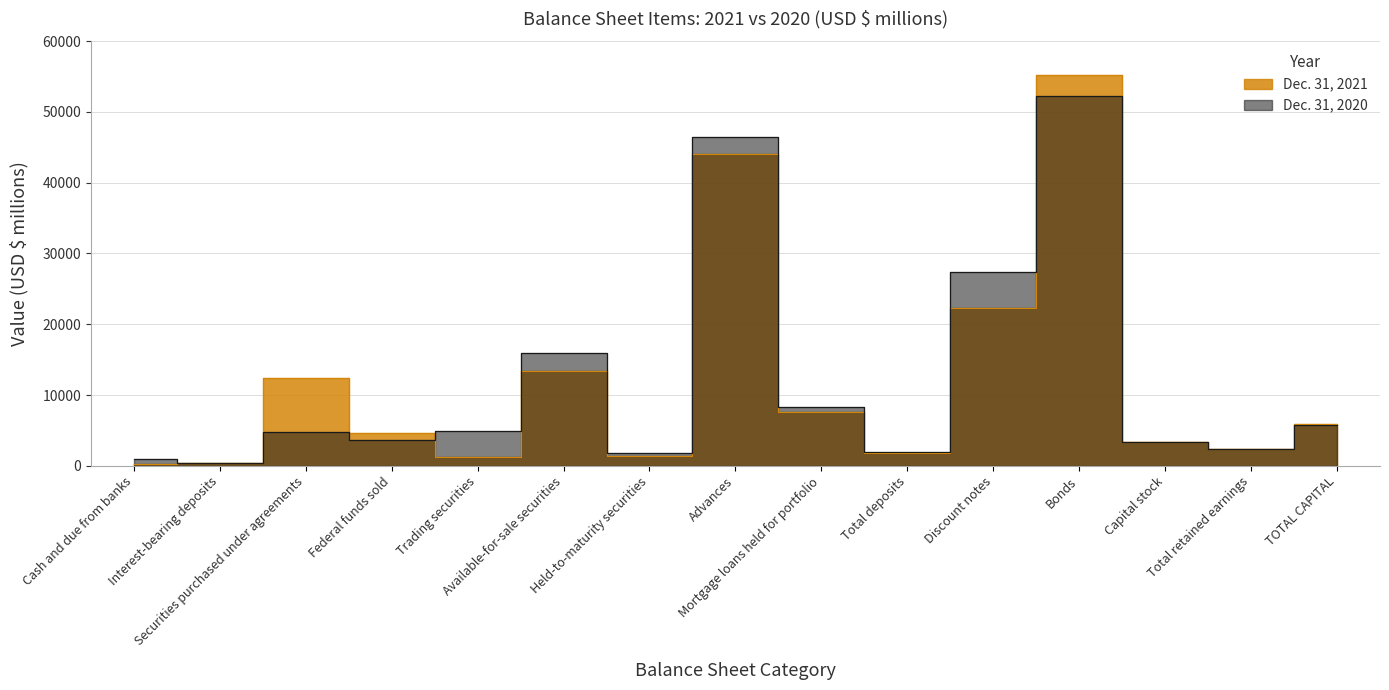

What is the sum of all Dec. 31, 2020 values?

180186